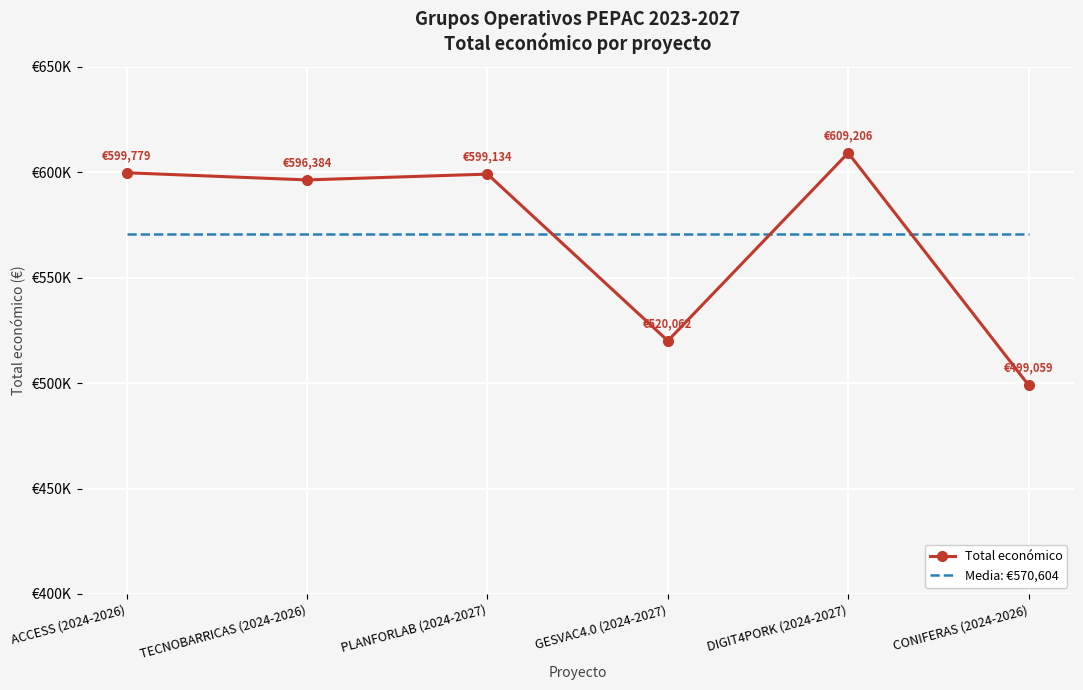

Which category has the lowest value in the Media: €570,604 series?

ACCESS (2024-2026)